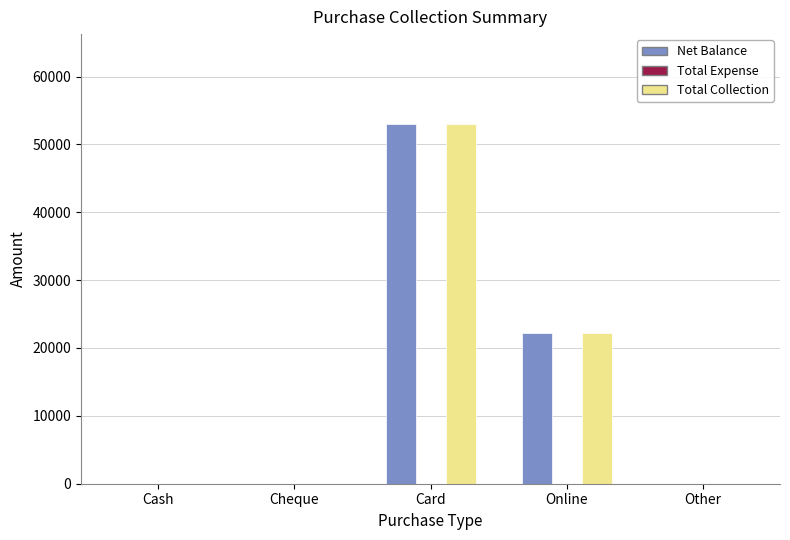

How many groups of bars are there?

5